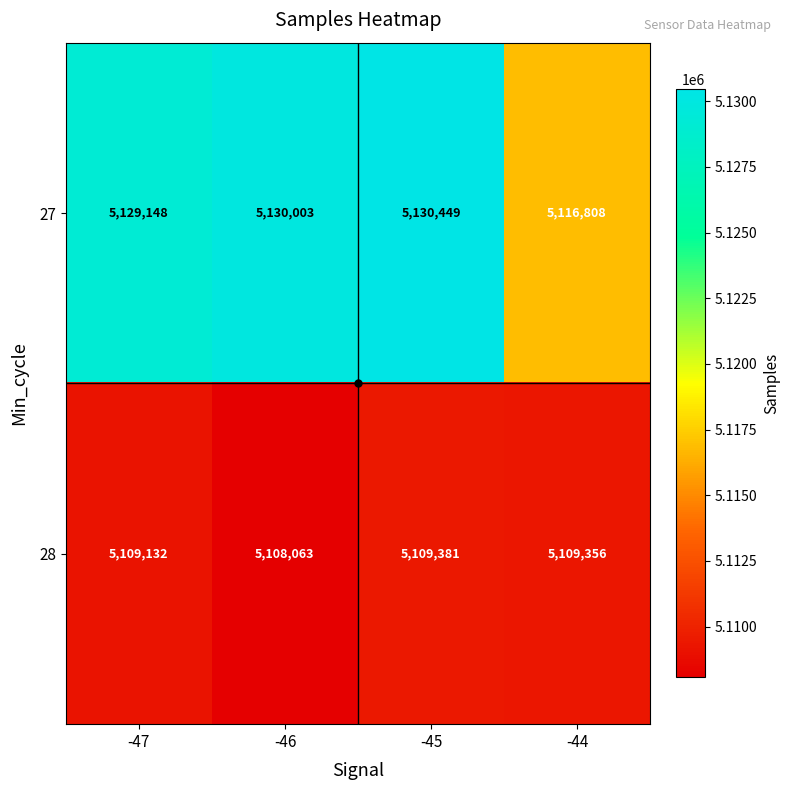

At which category does the chart reach its peak across all series?

-45